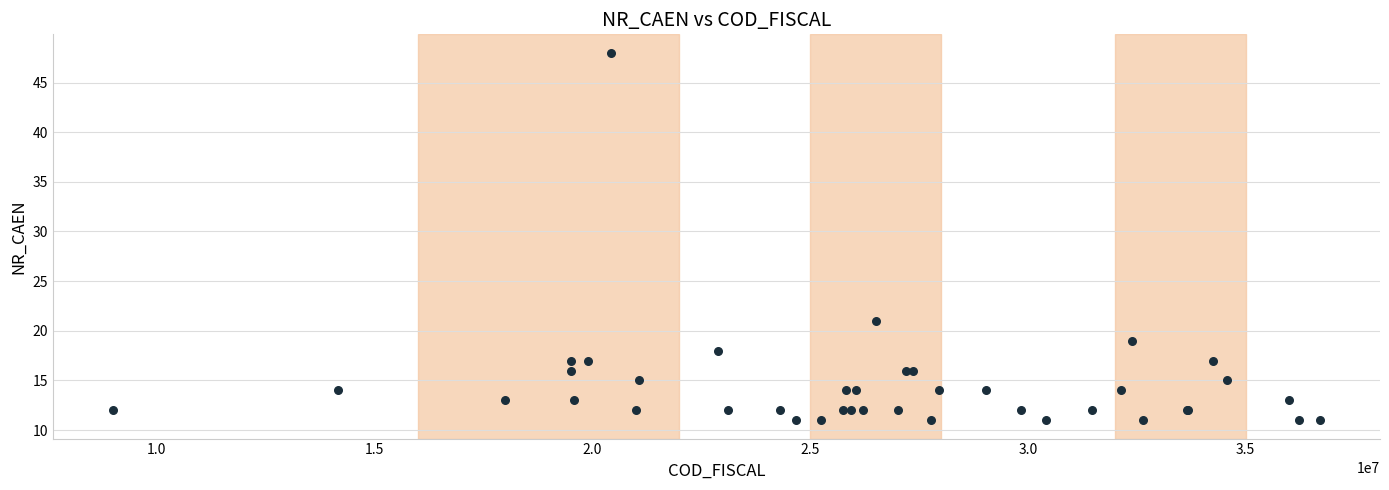

What Y value in the scatter plot is closest to 29?

21